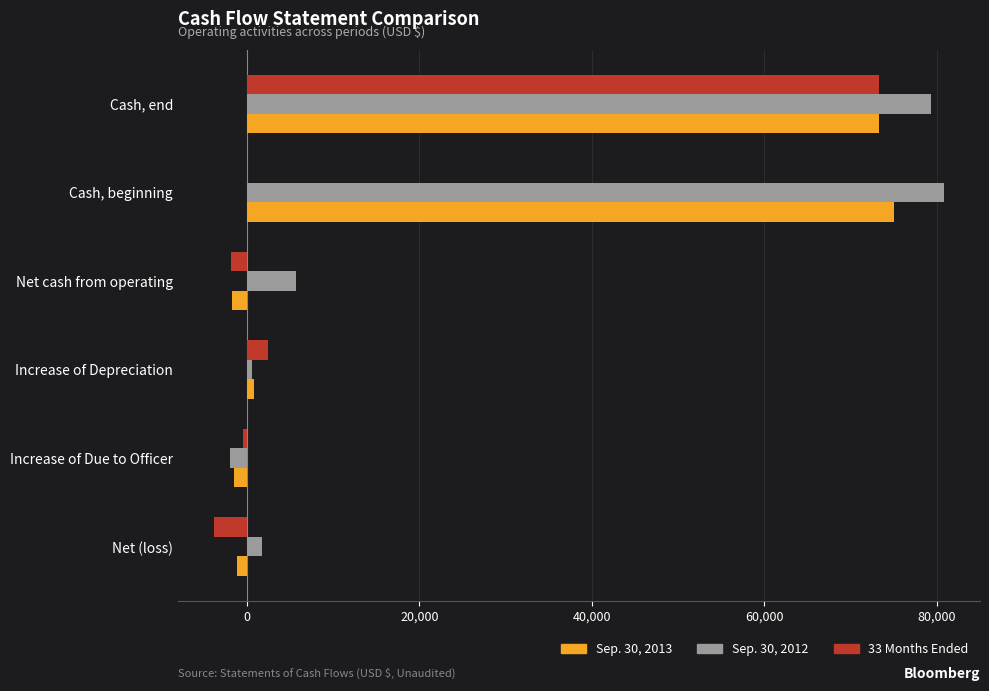

What is the highest value of the 33 Months Ended series?

73269